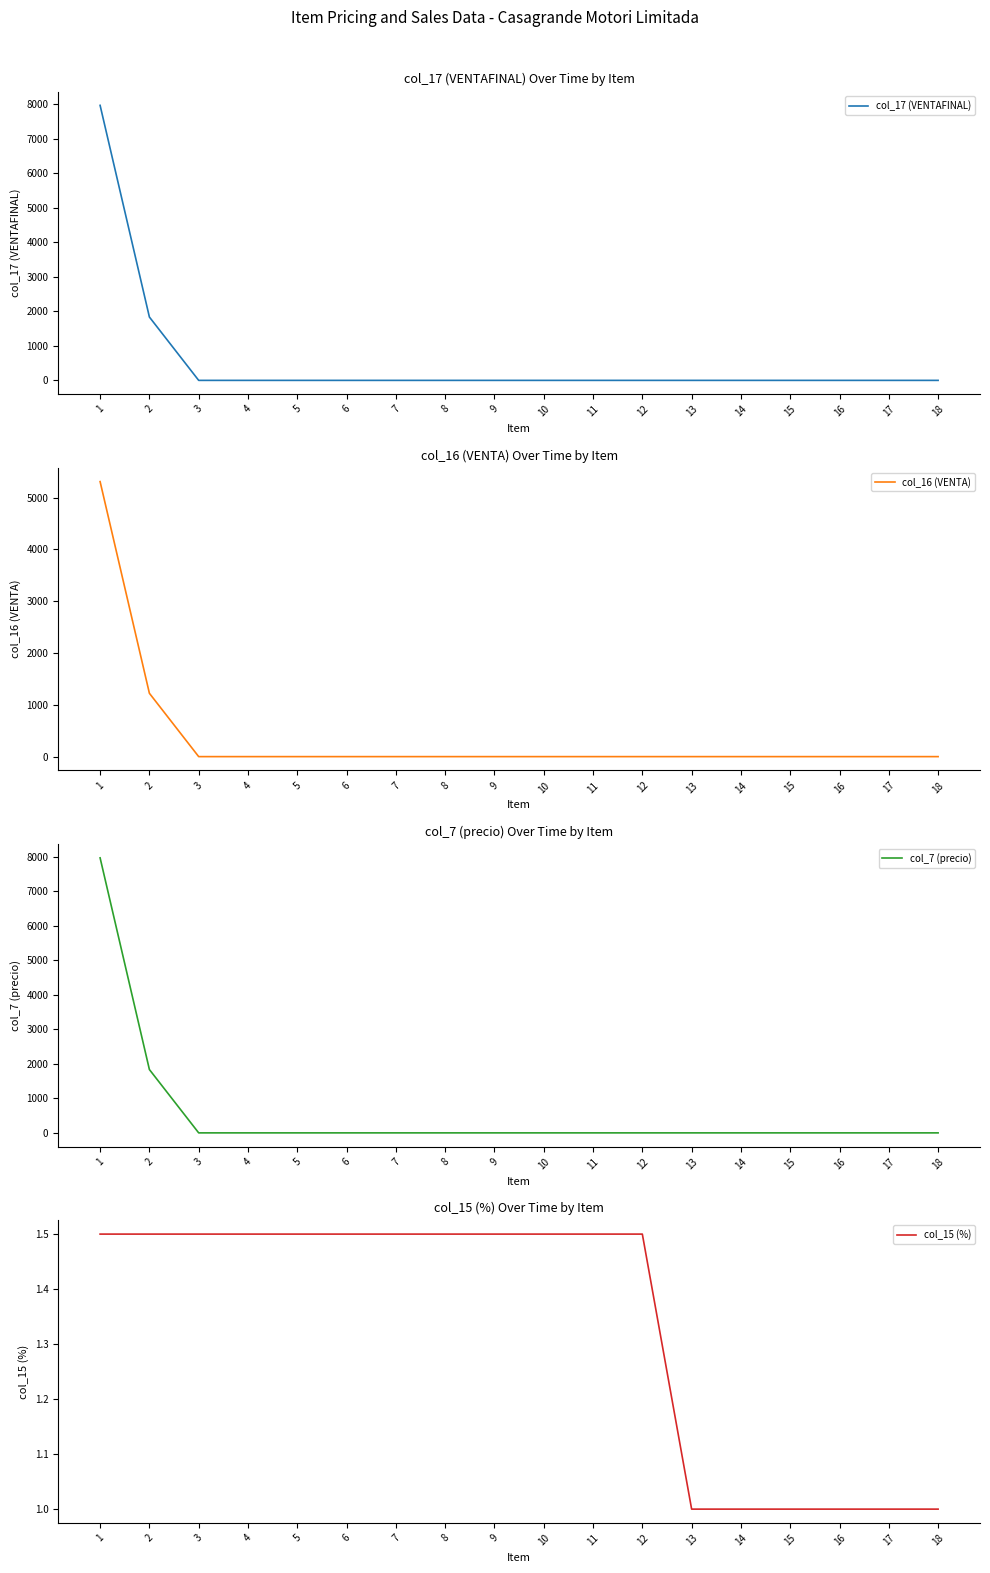

Reading left to right, transcribe all the data shown in this chart.

col_17 (VENTAFINAL): 1=7962.0	2=1833.6	3=0.0	4=0.0	5=0.0	6=0.0	7=0.0	8=0.0	9=0.0	10=0.0	11=0.0	12=0.0	13=0.0	14=0.0	15=0.0	16=0.0	17=0.0	18=0.0
col_16 (VENTA): 1=5308.0	2=1222.4	3=0.0	4=0.0	5=0.0	6=0.0	7=0.0	8=0.0	9=0.0	10=0.0	11=0.0	12=0.0	13=0.0	14=0.0	15=0.0	16=0.0	17=0.0	18=0.0
col_7 (precio): 1=7962.0	2=1833.6	3=0.0	4=0.0	5=0.0	6=0.0	7=0.0	8=0.0	9=0.0	10=0.0	11=0.0	12=0.0	13=0.0	14=0.0	15=0.0	16=0.0	17=0.0	18=0.0
col_15 (%): 1=1.5	2=1.5	3=1.5	4=1.5	5=1.5	6=1.5	7=1.5	8=1.5	9=1.5	10=1.5	11=1.5	12=1.5	13=1.0	14=1.0	15=1.0	16=1.0	17=1.0	18=1.0